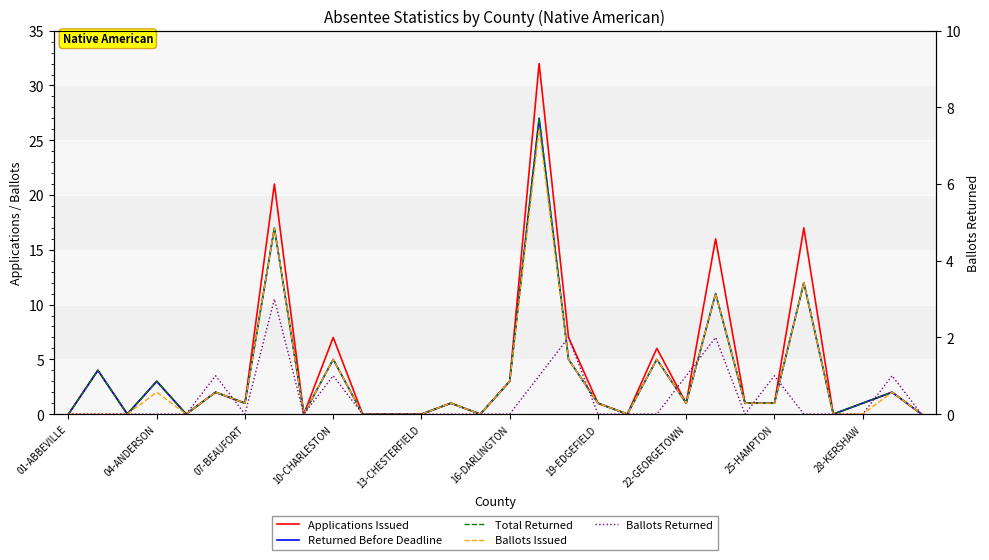

At which category is the sum across all series the highest?

16